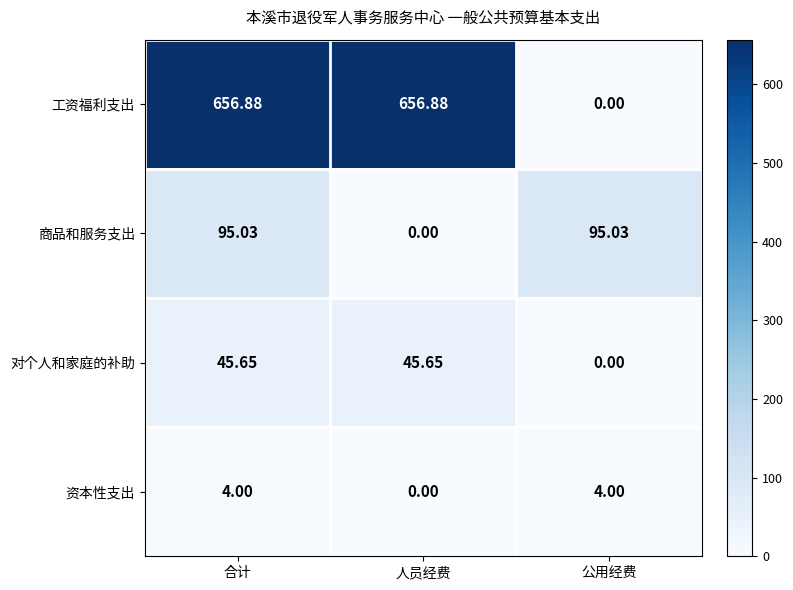

How many distinct data groups are displayed?

4